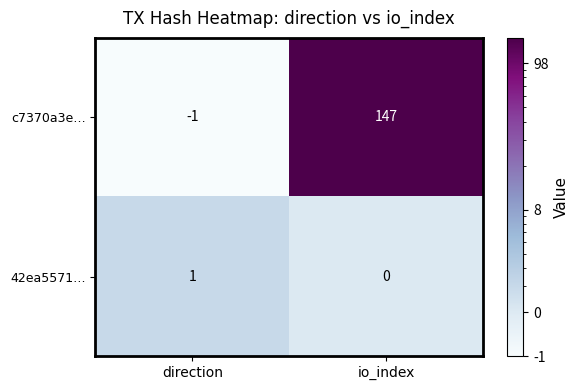

The value of c7370a3e… at io_index is 147. True or false?

True